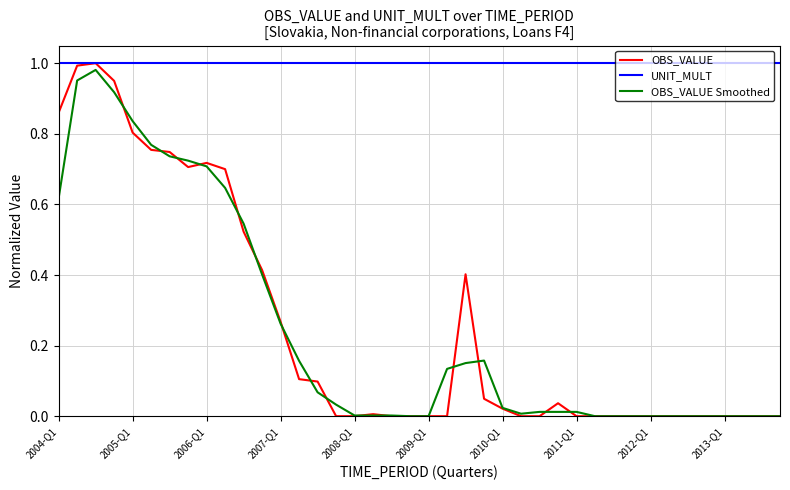

Which series has the widest spread of values?

OBS_VALUE